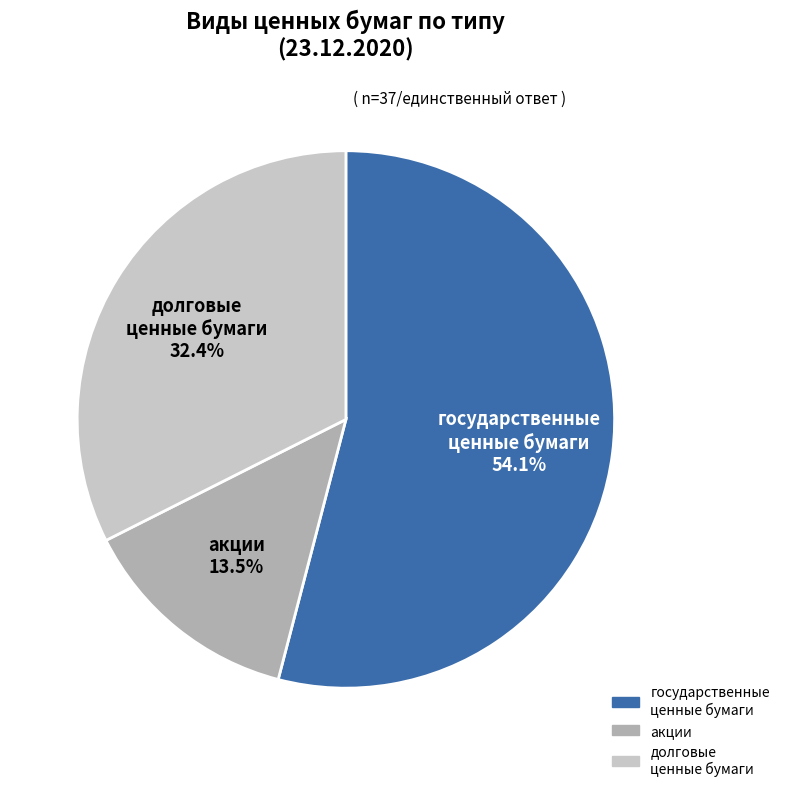

How many slices are in this pie chart?

3